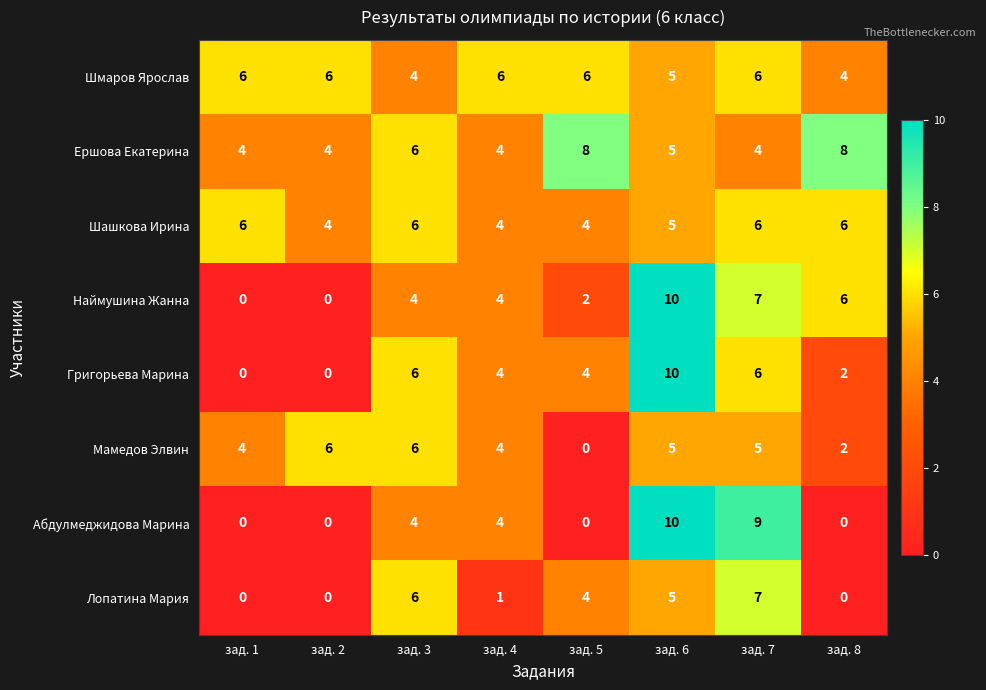

Which series changed the most between зад. 1 and зад. 7?

Абдулмеджидова Марина